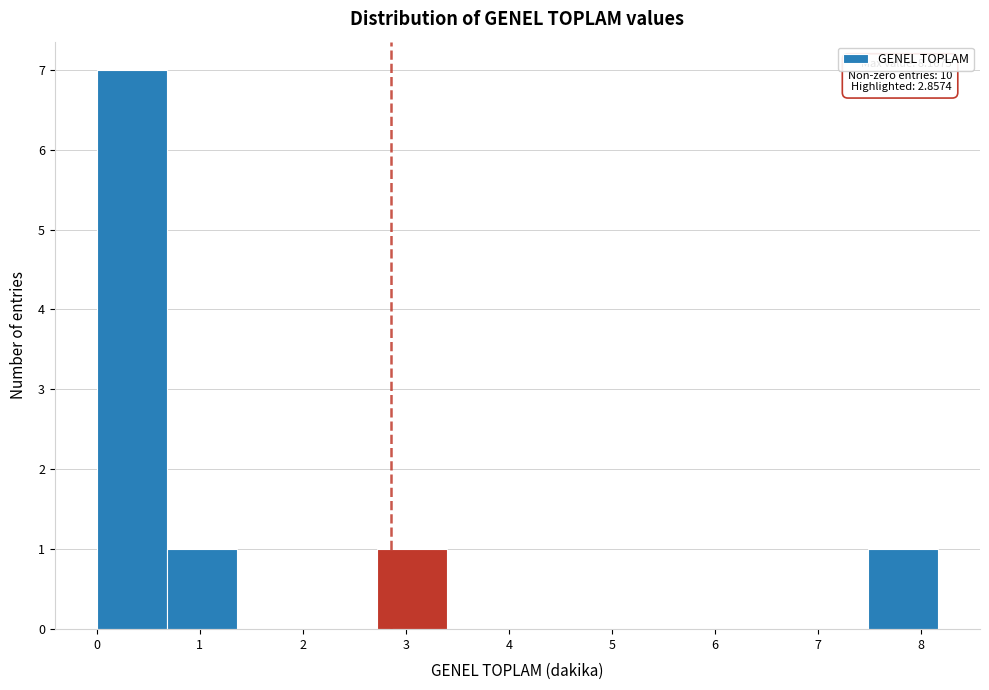

Over which range of the x-axis is the bar tallest?

0.0 to 0.7